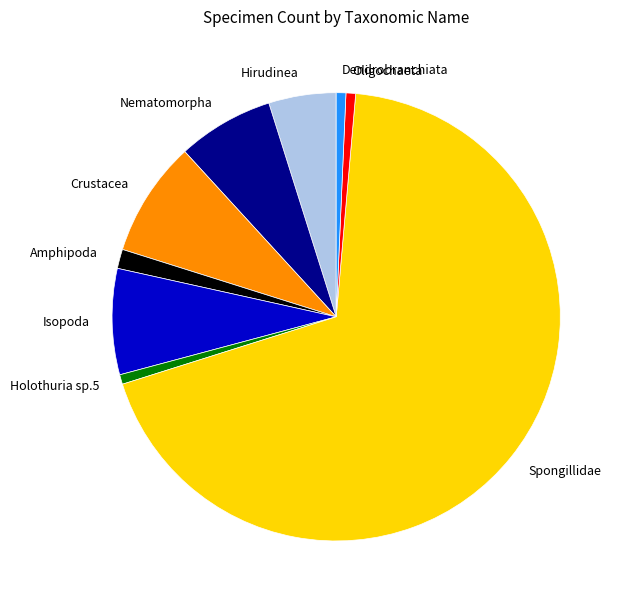

How many segments does this pie chart have?

9